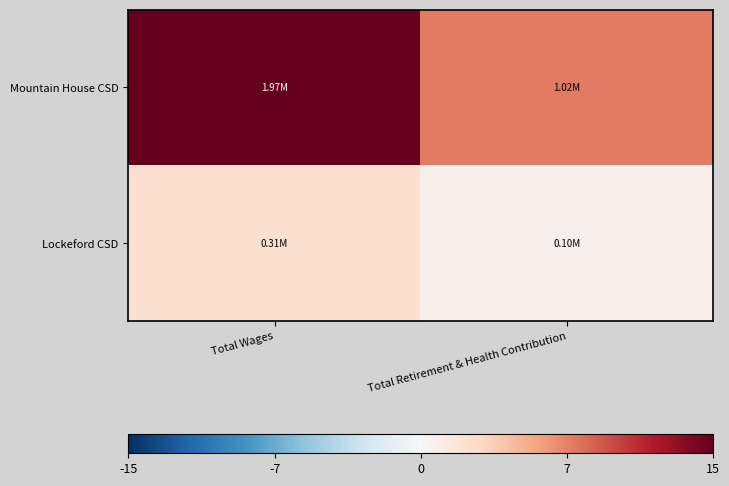

List the series in order of their peak value, highest first.

Mountain House CSD, Lockeford CSD